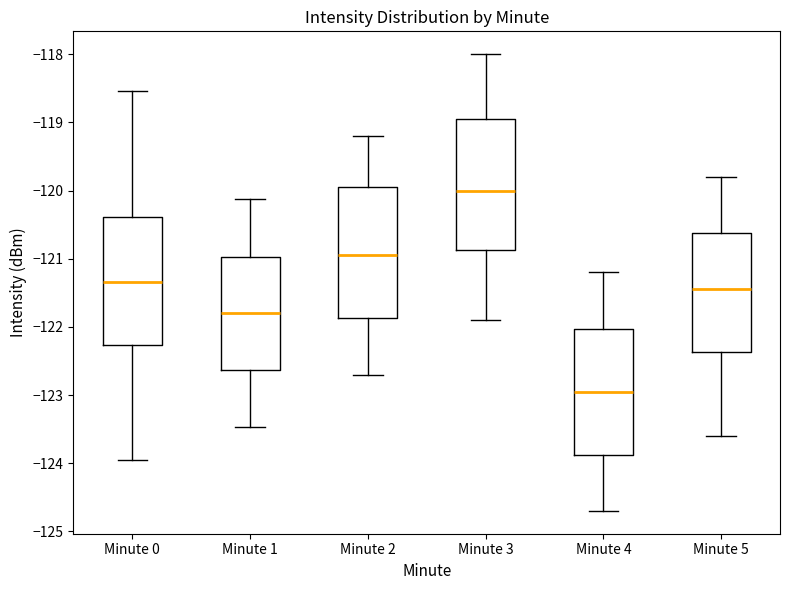

Which box has the highest median line?

Minute 3